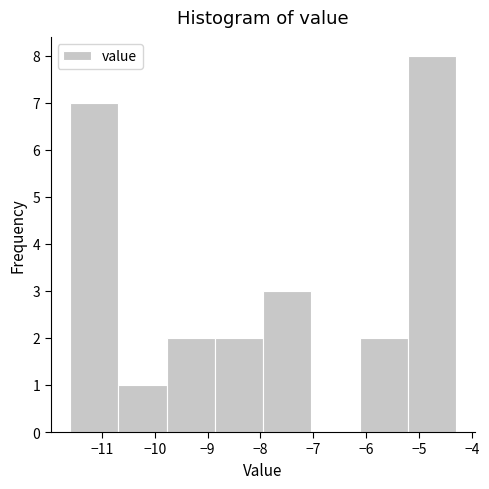

What is the height of the bar covering -11.6 to -10.7 on the x-axis? Neither the bar edges nor the heights are printed on the chart, so give them approximately, as read against the axes.

7